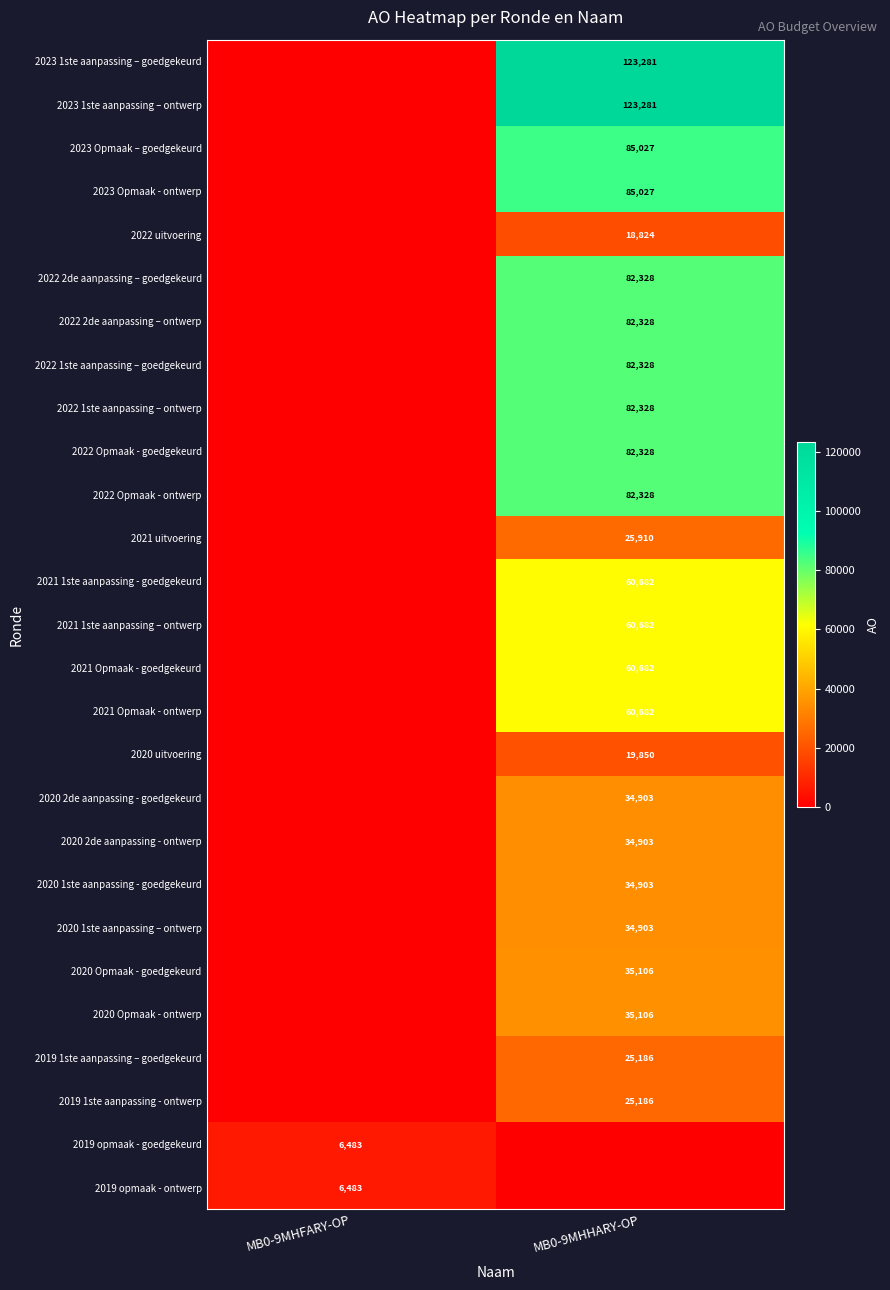

True or false: 2019 opmaak - ontwerp has a value of 1622 at MB0-9MHFARY-OP.

False